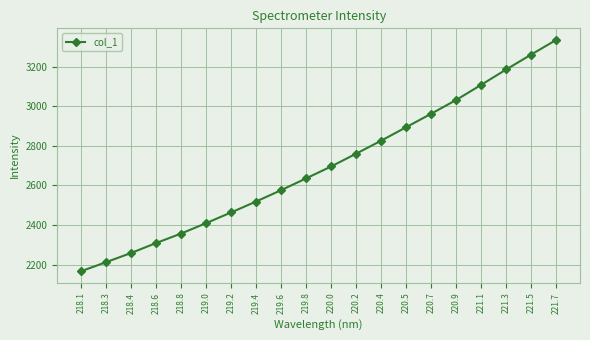

How many lines are shown in the chart?

1